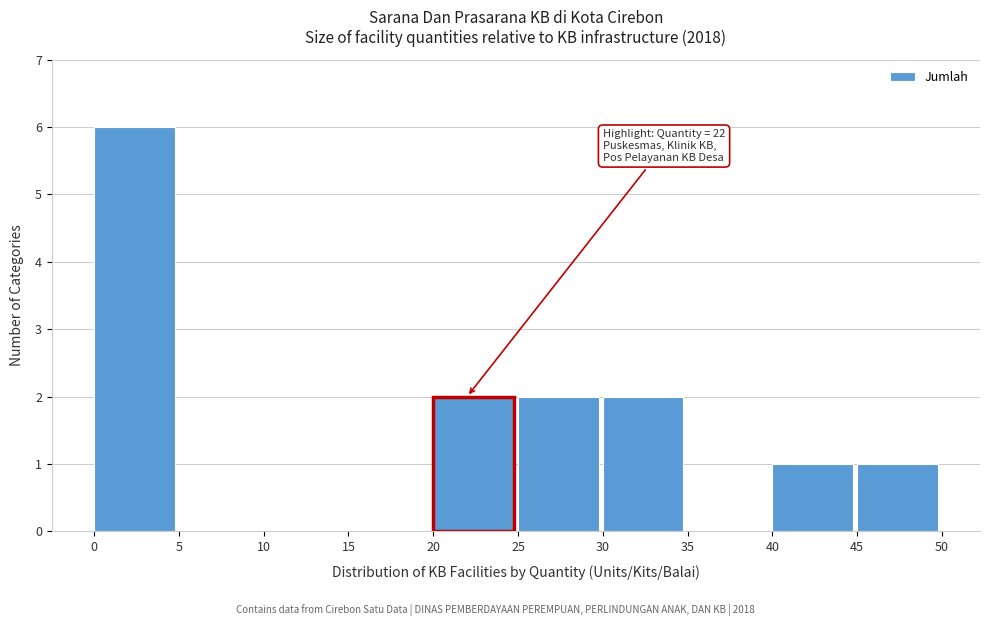

Which range on the x-axis has the tallest bar?

0 to 5